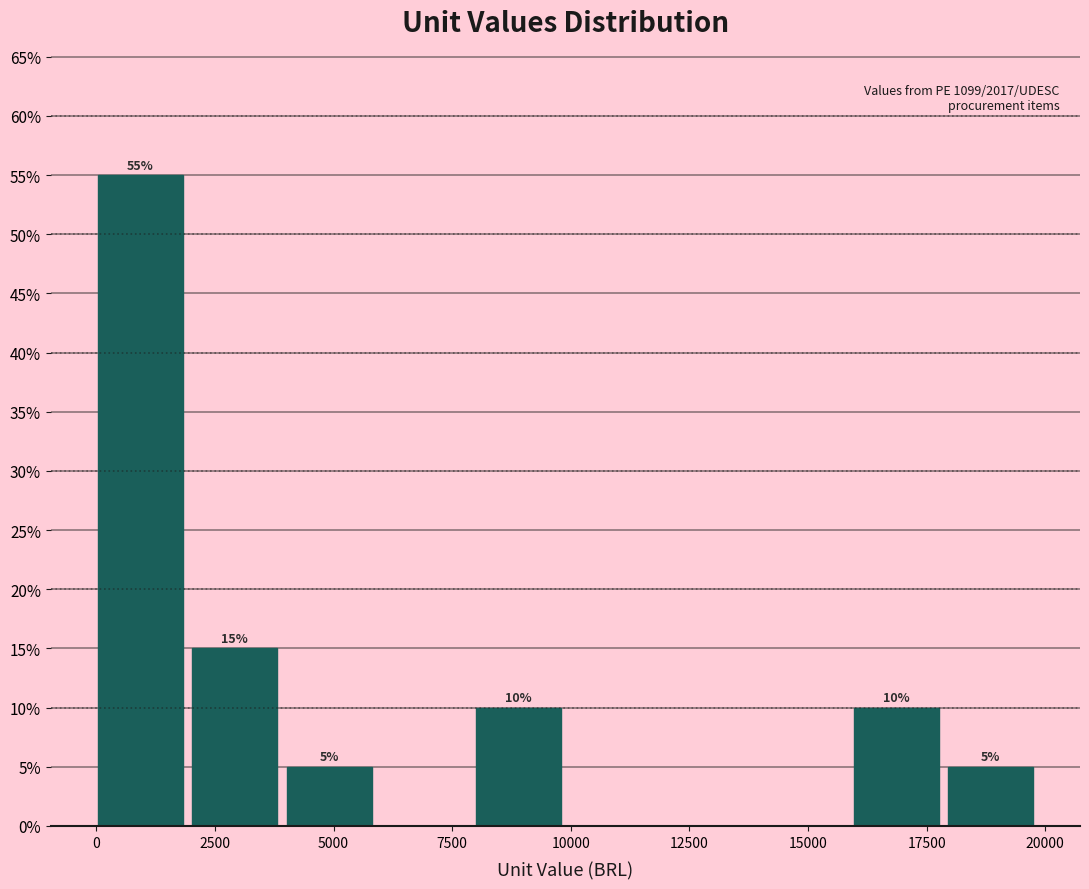

Read against the x-axis, roughly where is the centre of the tallest bar?

1000